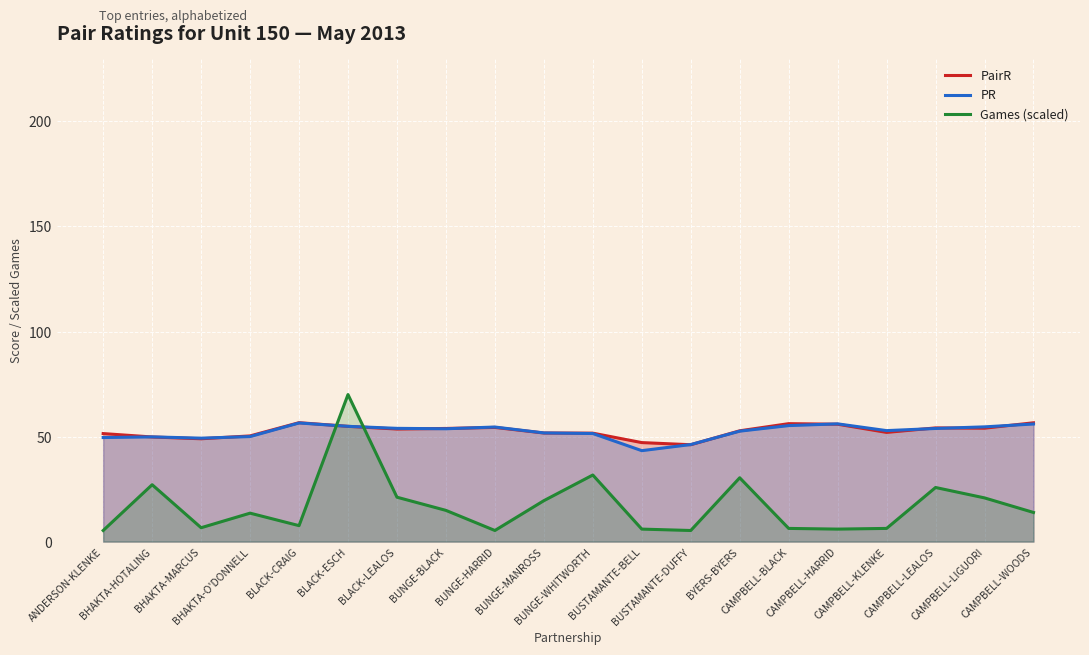

How many data points in Games (scaled) are above 13?

11